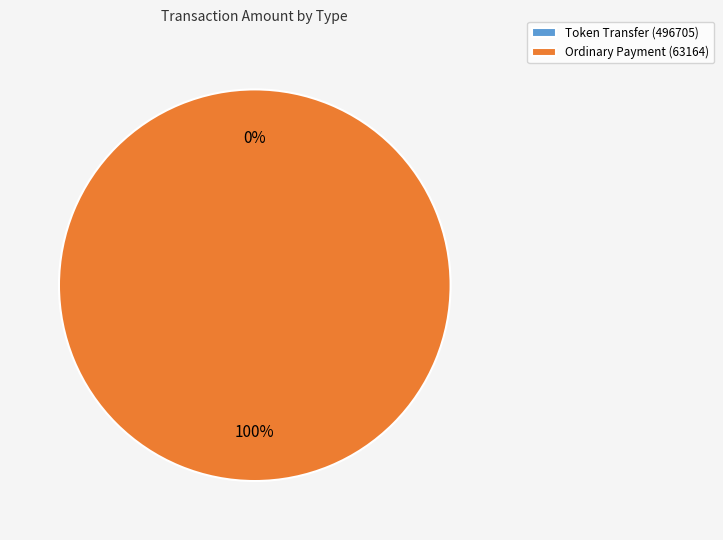

Which has a higher value, Ordinary Payment (63164) or Token Transfer (496705)?

Ordinary Payment (63164)